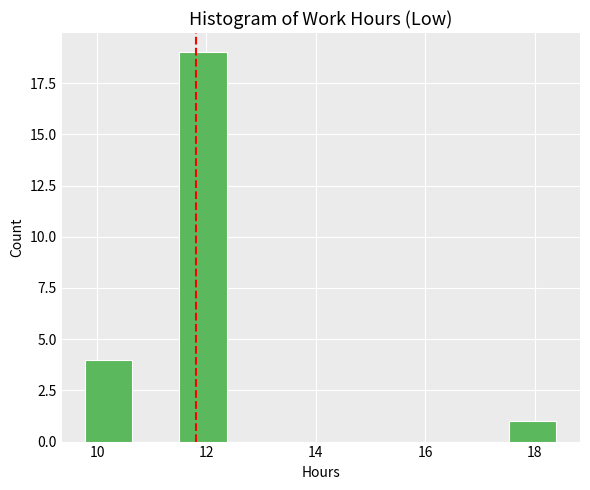

Reading left to right, list every bar in this chart as the range it spans on the x-axis followed by its height. Neither the bar edges nor the heights are printed on the chart, so give them approximately, as read against the axes.

9.8 to 10.6: 4
10.6 to 11.6: 0
11.6 to 12.4: 19
12.4 to 13.2: 0
13.2 to 14.0: 0
14.0 to 15.0: 0
15.0 to 15.8: 0
15.8 to 16.6: 0
16.6 to 17.6: 0
17.6 to 18.4: 1